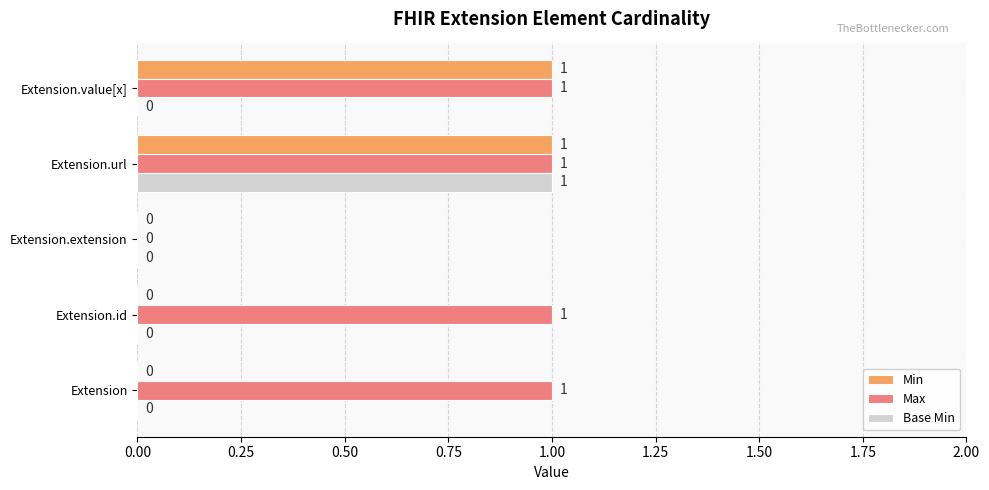

At which label is Max closest to 0?

Extension.extension